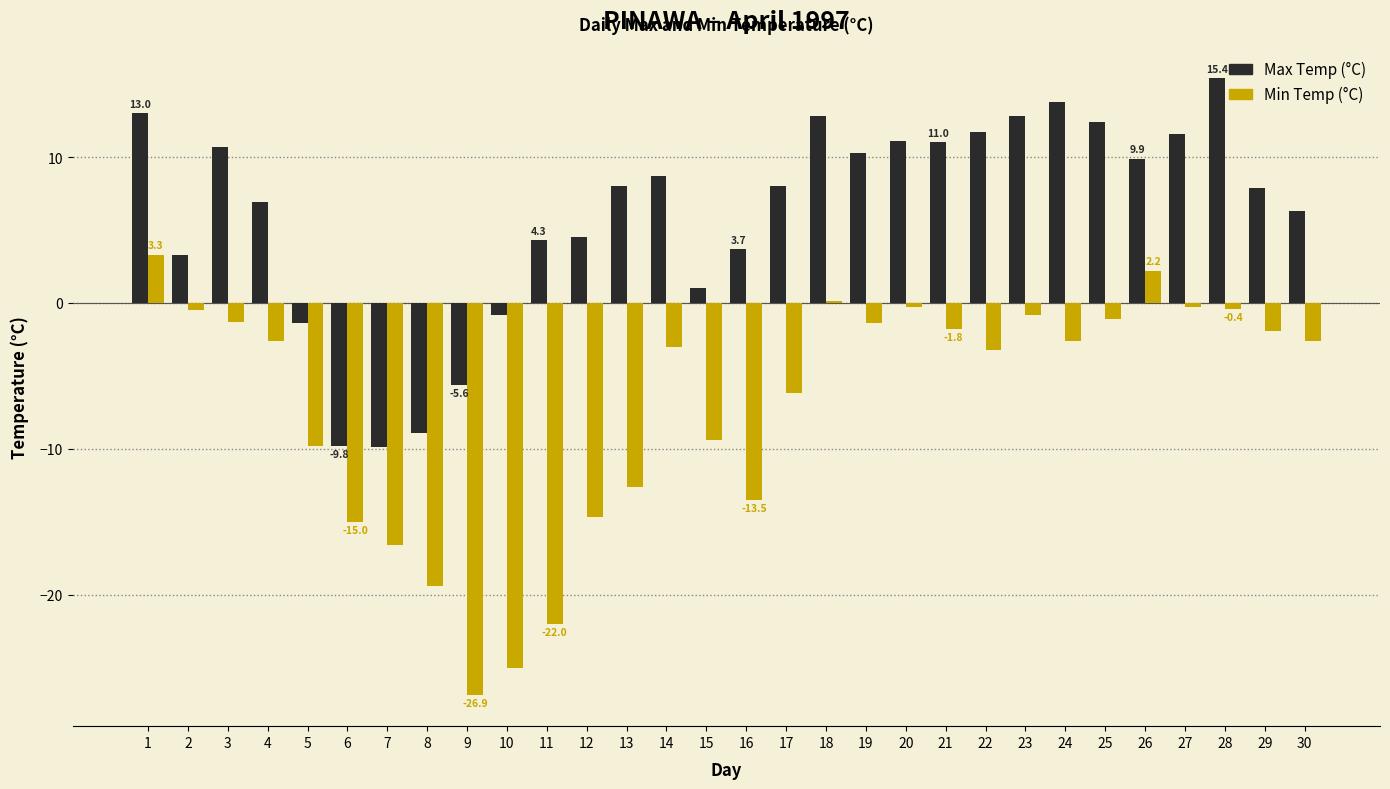

Which category has the highest value across all series?

28